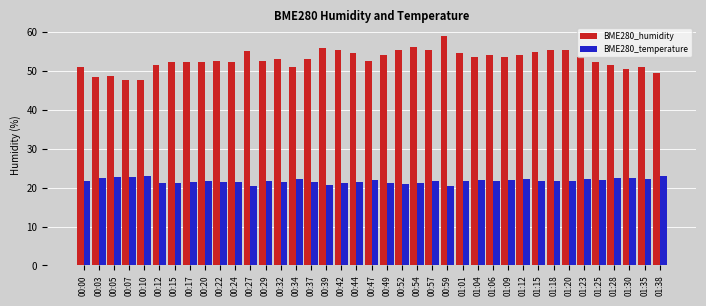

What is the spread (max minus min) of values at 00:42?

34.1